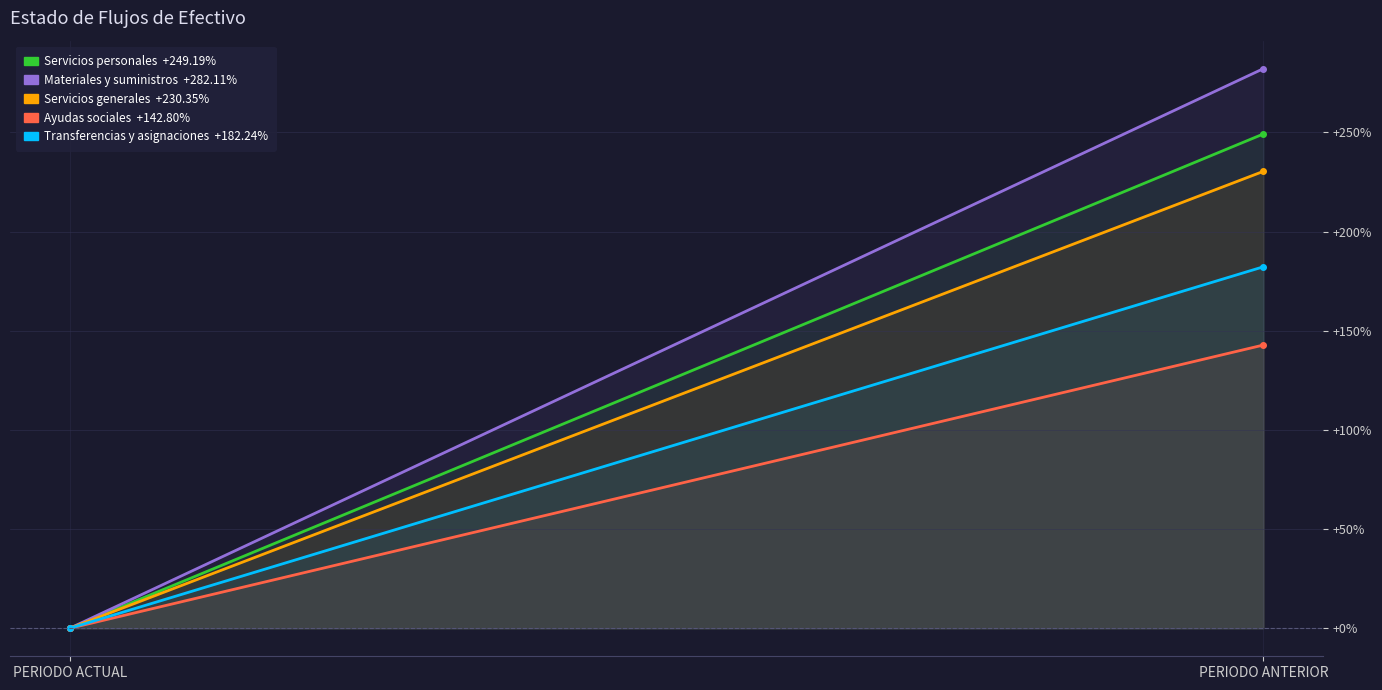

Reading left to right, transcribe all the data shown in this chart.

Servicios personales: PERIODO ACTUAL=0.0	PERIODO ANTERIOR=249.2
Materiales y suministros: PERIODO ACTUAL=0.0	PERIODO ANTERIOR=282.1
Servicios generales: PERIODO ACTUAL=0.0	PERIODO ANTERIOR=230.3
Ayudas sociales: PERIODO ACTUAL=0.0	PERIODO ANTERIOR=142.8
Transferencias y asignaciones: PERIODO ACTUAL=0.0	PERIODO ANTERIOR=182.2